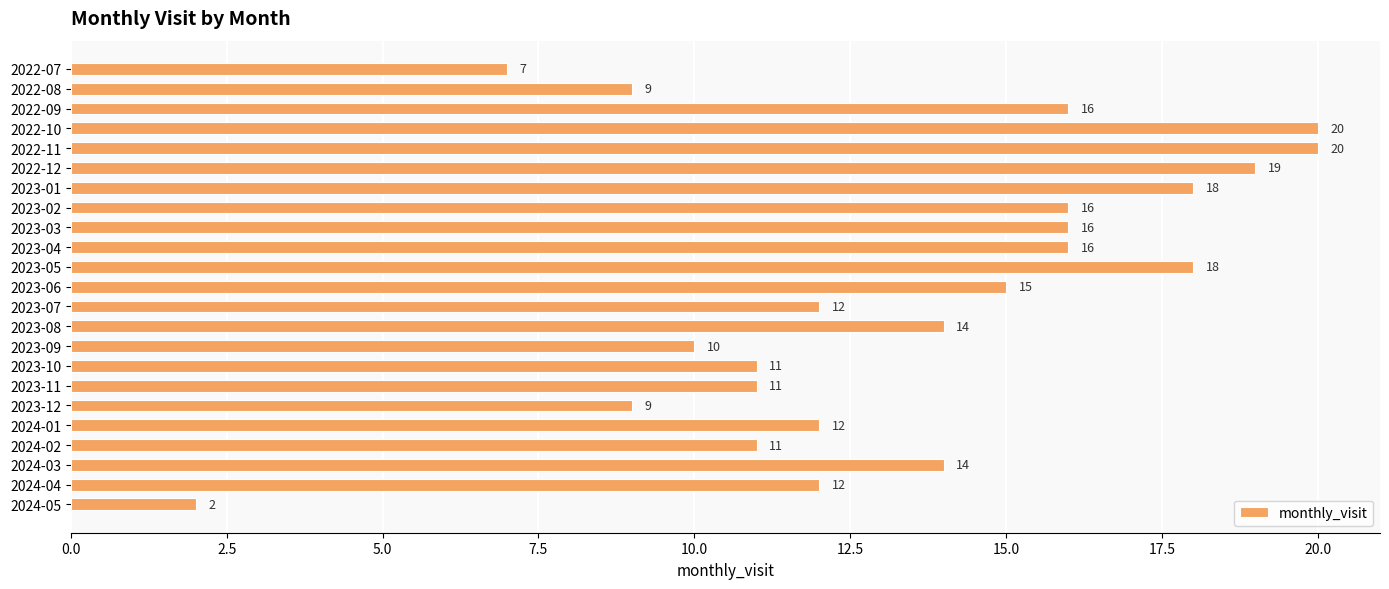

What is the value of the 4th bar from the top?

20